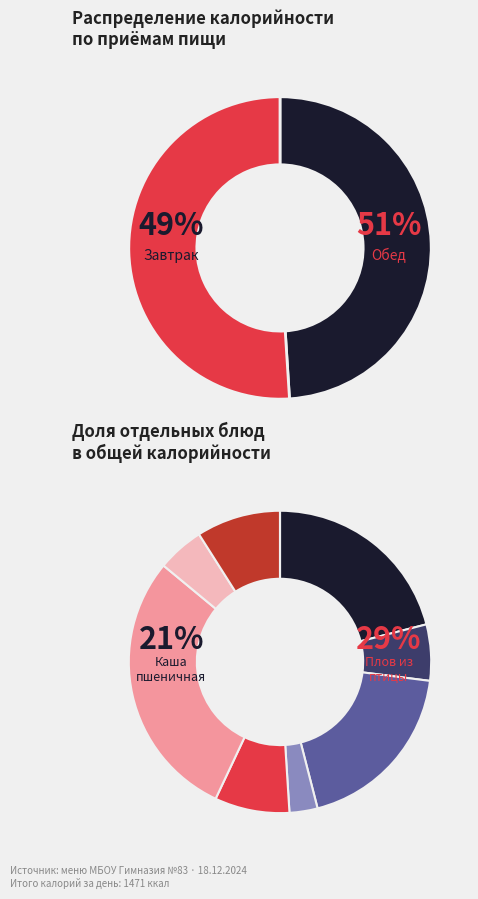

Does Батон represent more than half of the total?

No